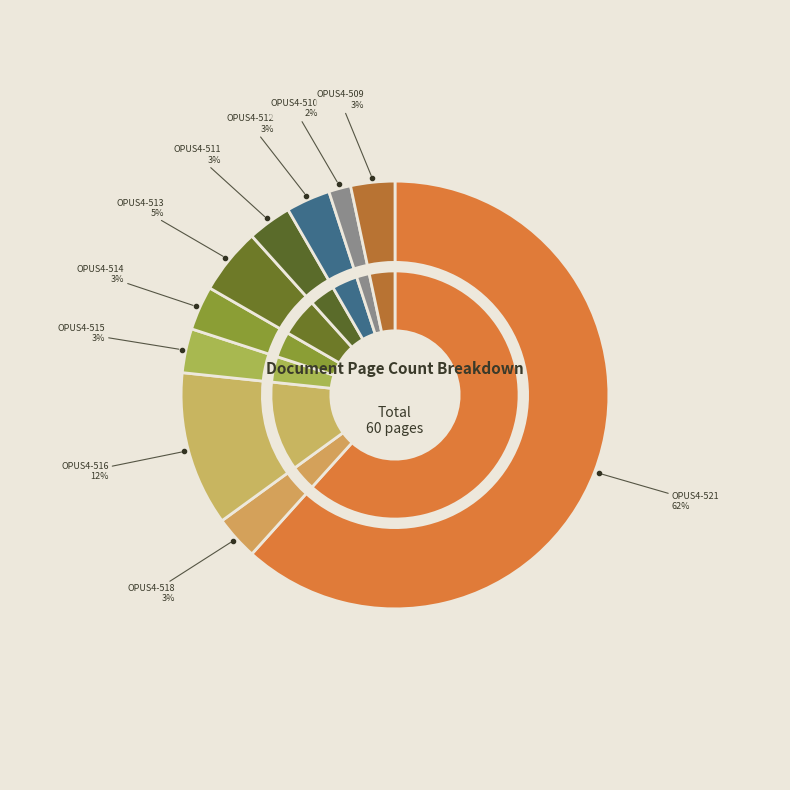

The OPUS4-511 slice represents 1% of the pie. True or false?

False